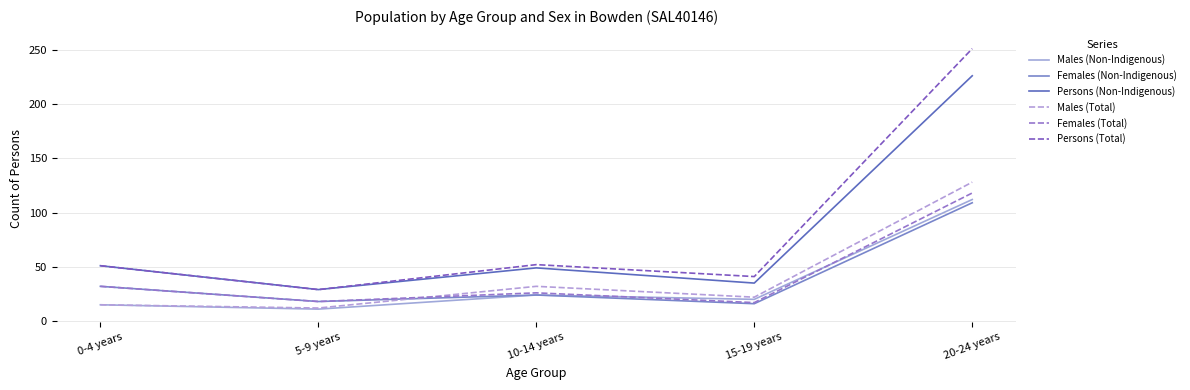

Where is the first local maximum for Males (Total)?

10-14 years